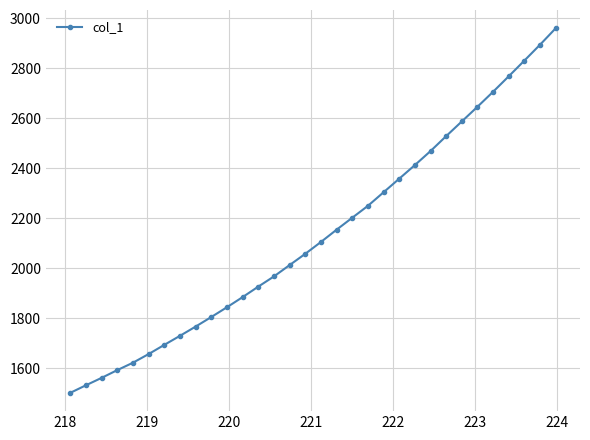

What is the greatest value displayed?

2959.7